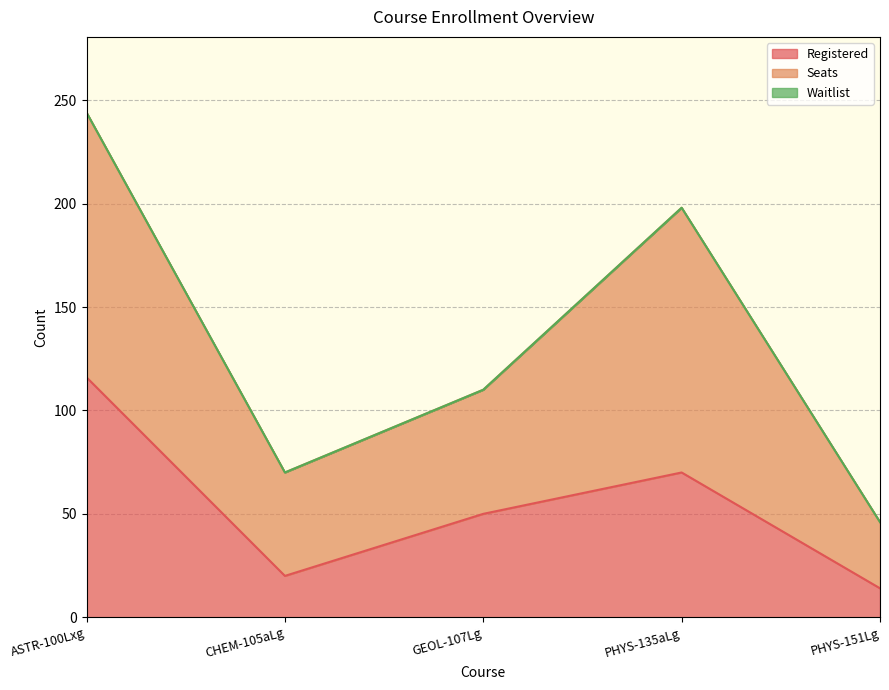

True or false: Seats and Waitlist cross at least once.

False